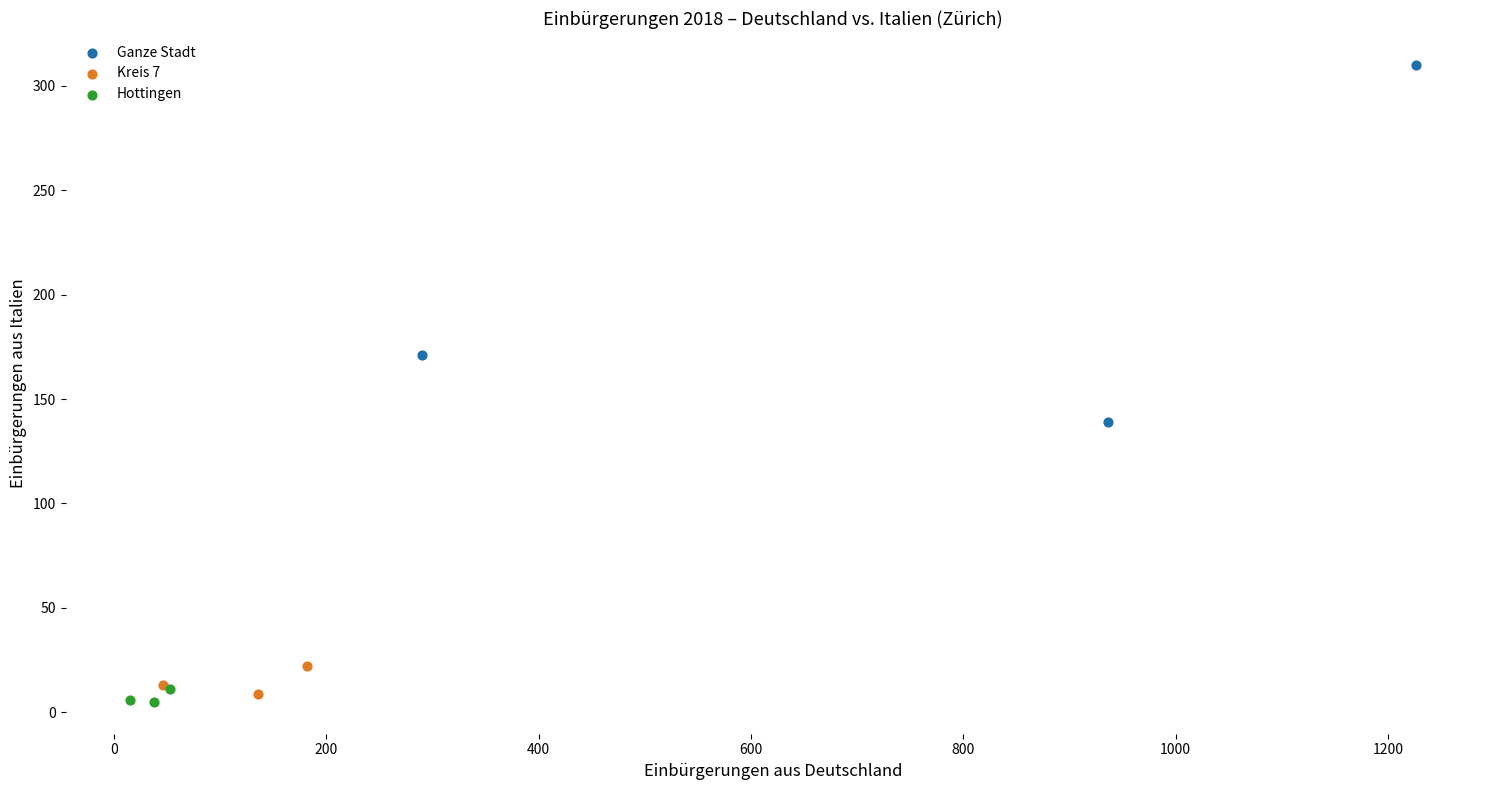

Which series has the largest Y range (max minus min)?

Ganze Stadt